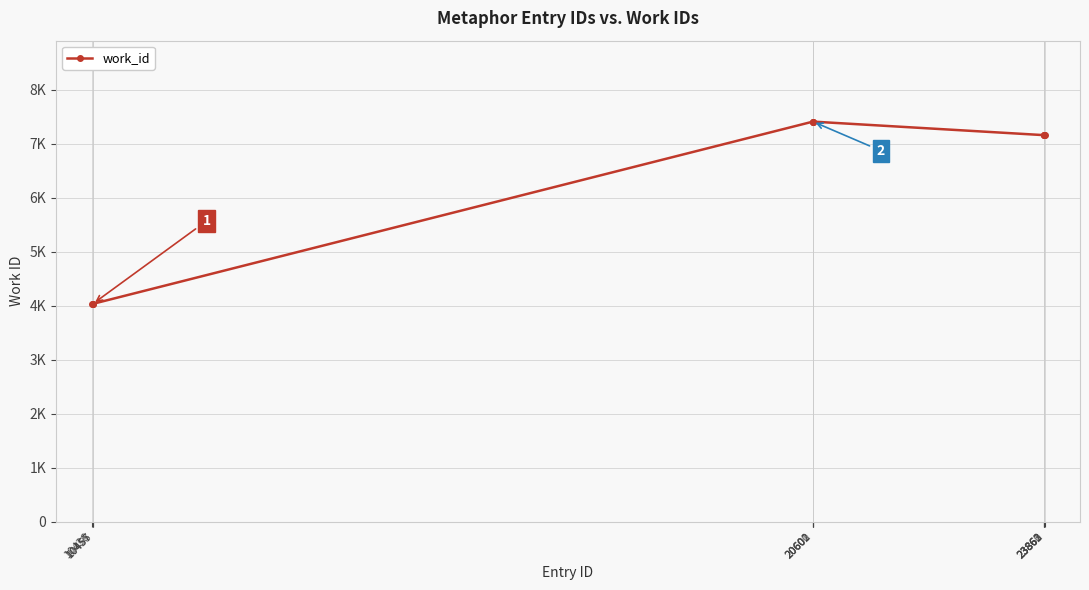

Which has a higher value, 23863 or 10436?

23863